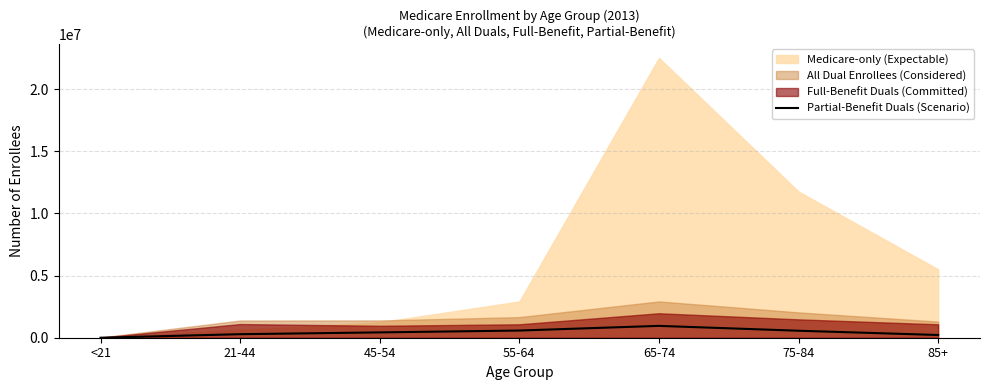

Reading left to right, what are all the values shown in this chart?

<21=538	21-44=283337	45-54=428194	55-64=578048	65-74=952546	75-84=562534	85+=218922